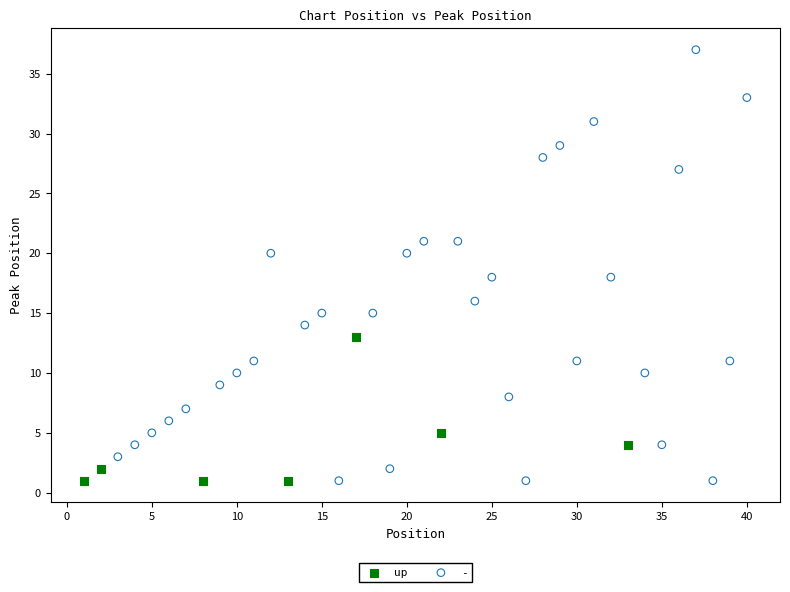

Which series has the widest spread of Y values?

-